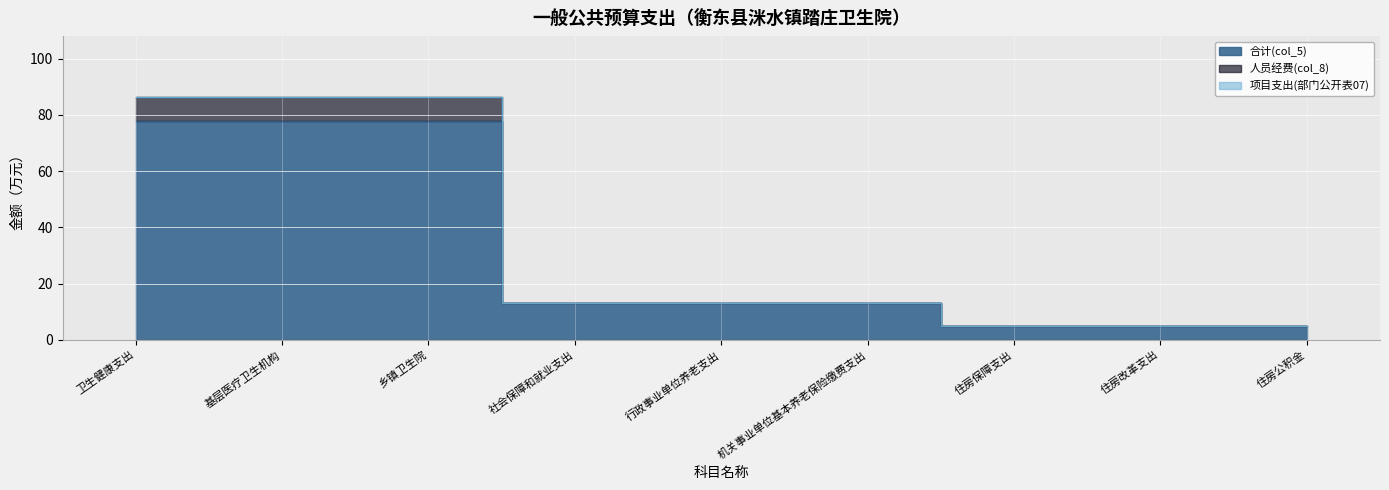

True or false: 合计(col_5) has more than 2 points higher than both neighbors.

False